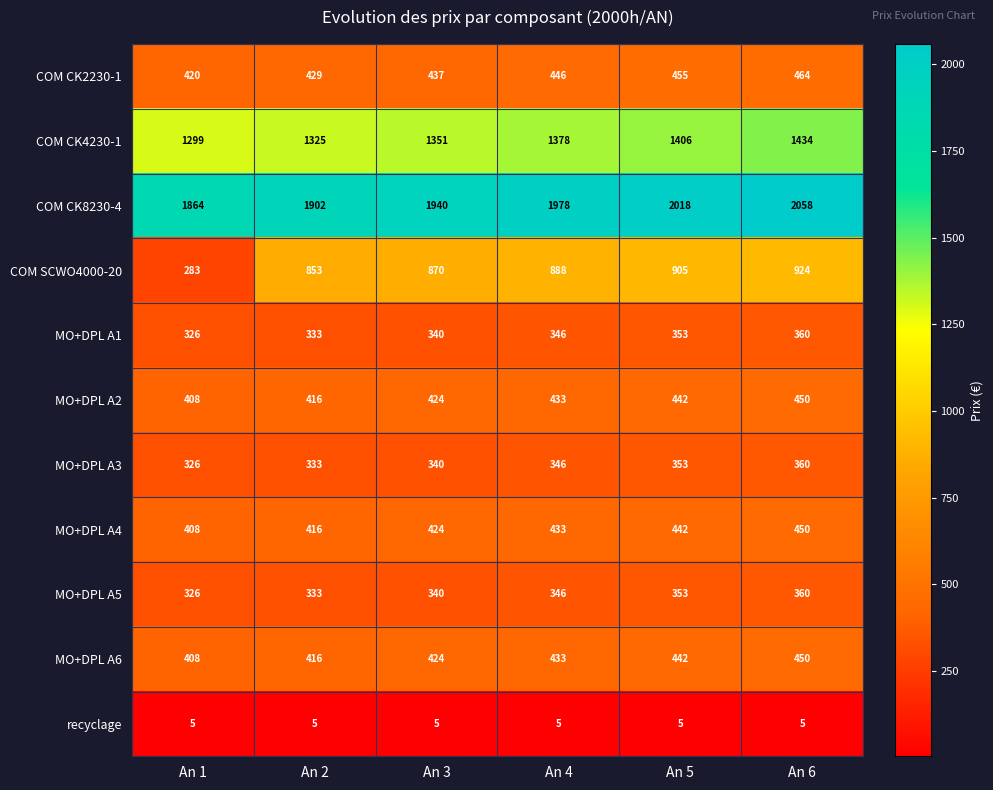

List the labels in order of MO+DPL A6 value, largest first.

An 6, An 5, An 4, An 3, An 2, An 1